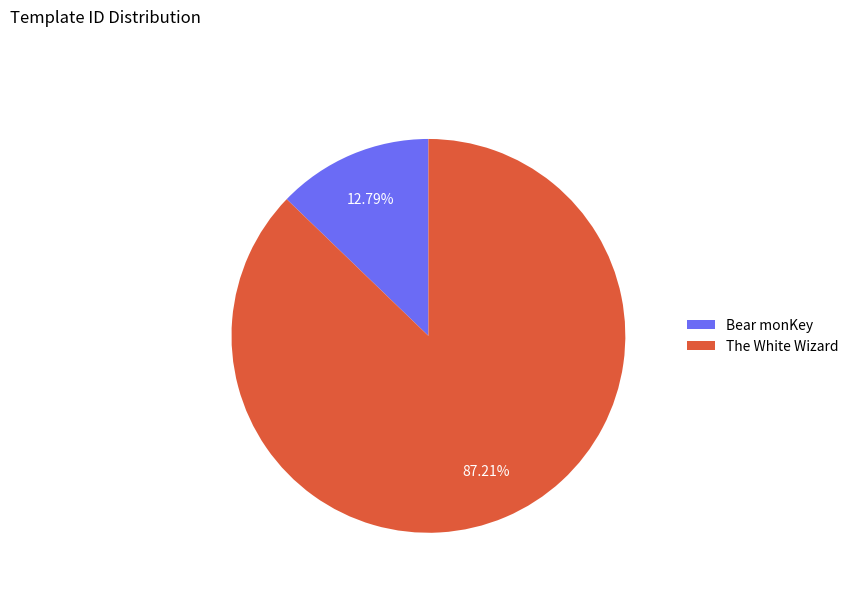

Which category has the smallest portion of the pie?

Bear monKey